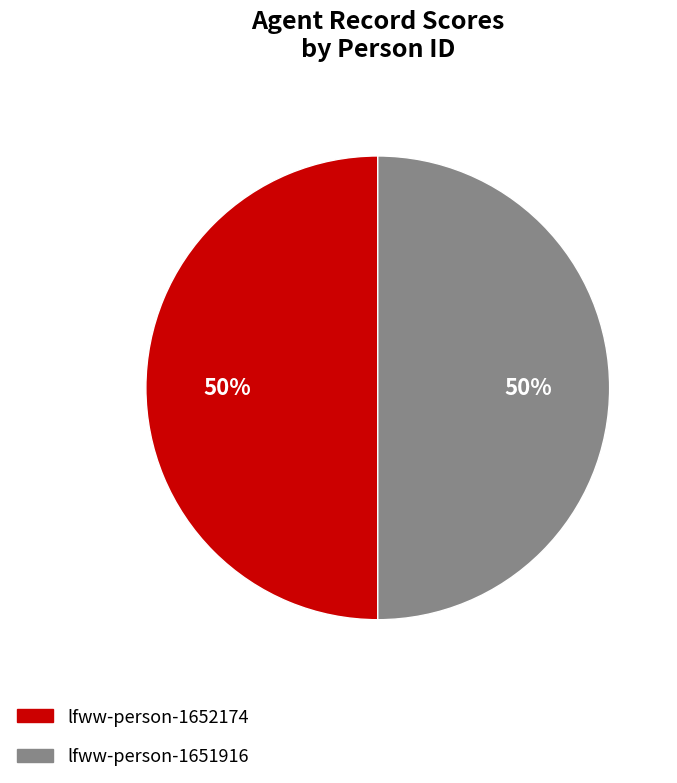

To the nearest percent, what portion does lfww-person-1652174 represent?

50%